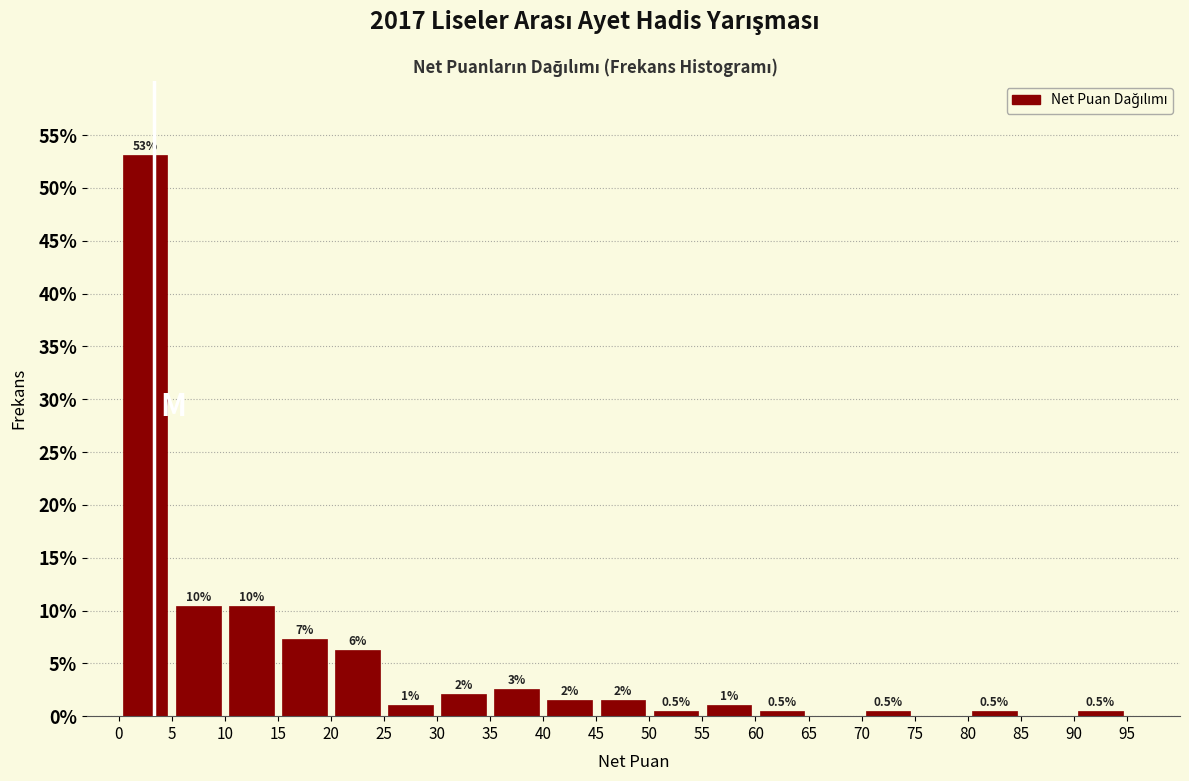

Which range on the x-axis has the tallest bar?

0 to 5